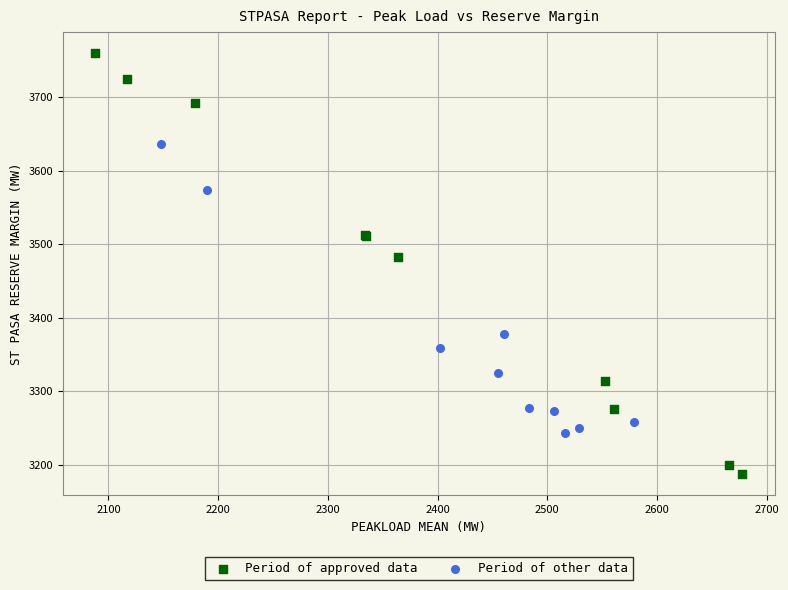

Which series has the widest spread of Y values?

Period of approved data